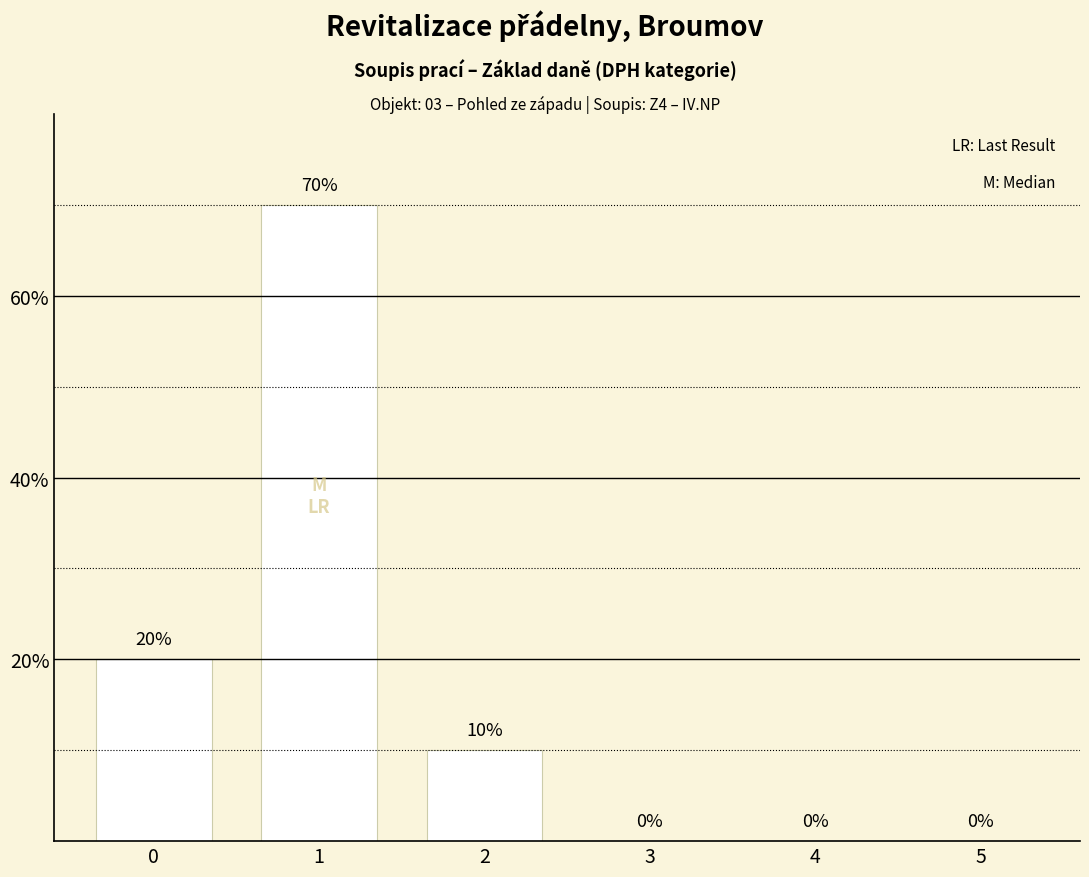

Are the bars horizontal?

No